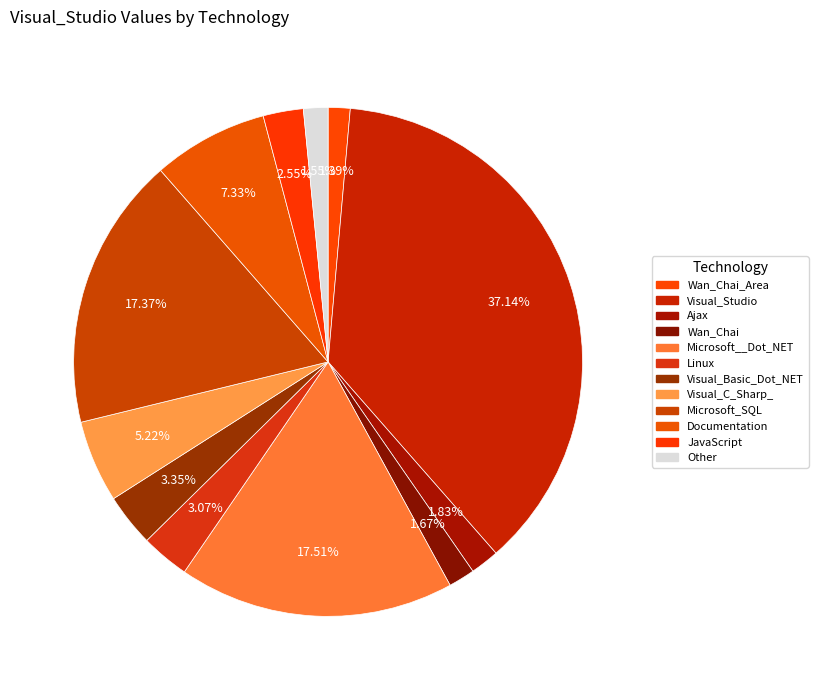

Count the number of slices in the pie.

12